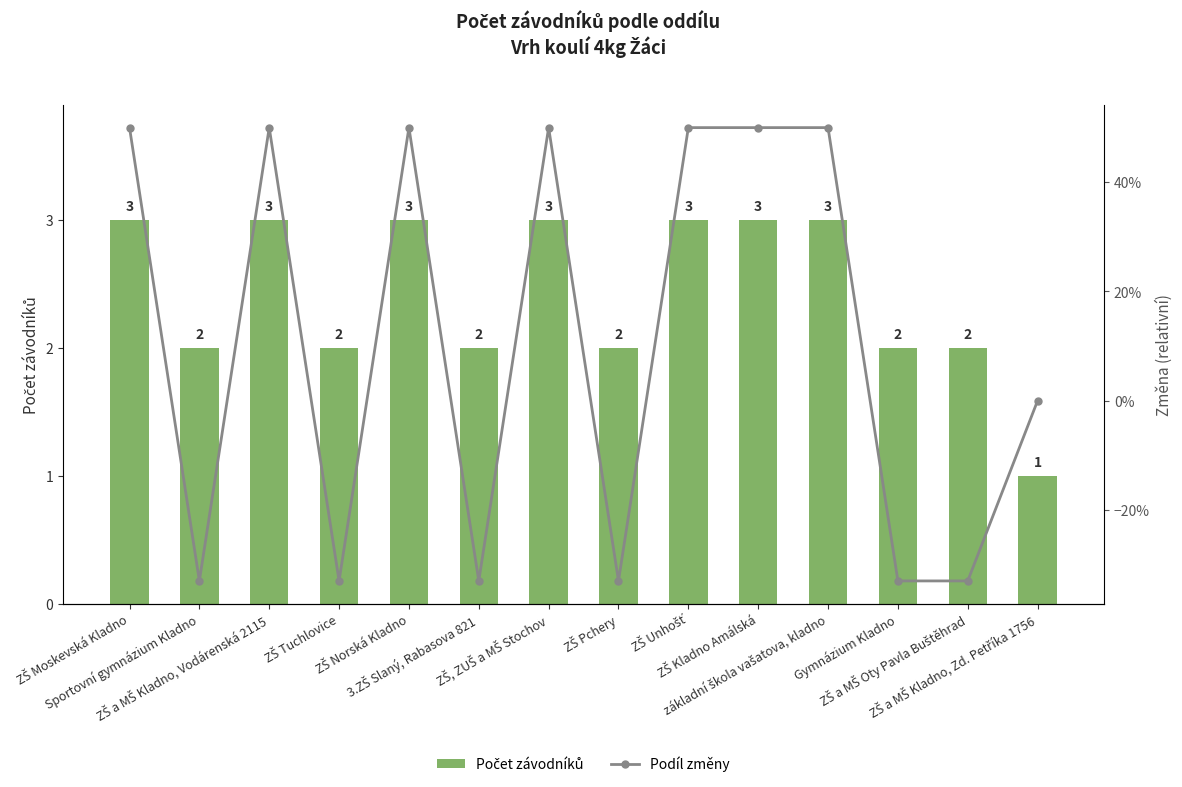

How many groups of bars are there?

14